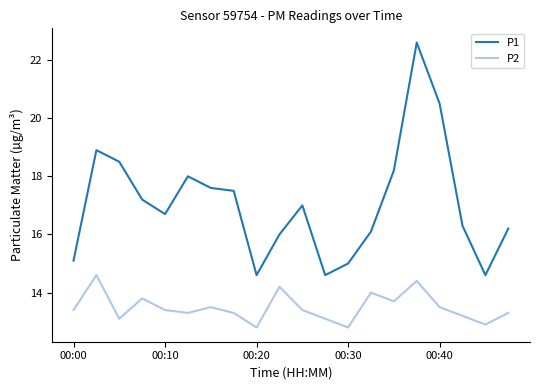

At how many categories does at least one series exceed 20?

2